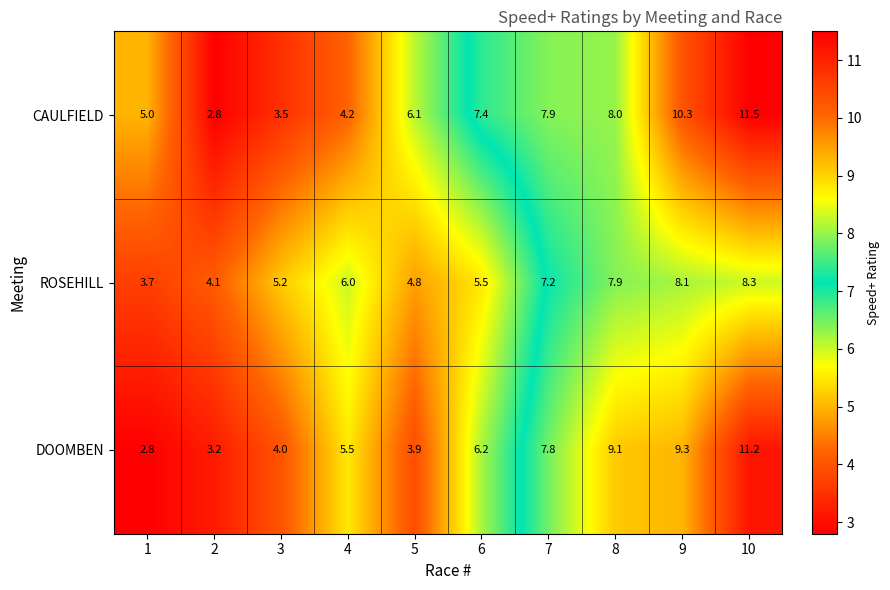

What value does the DOOMBEN series have at 9?

9.3